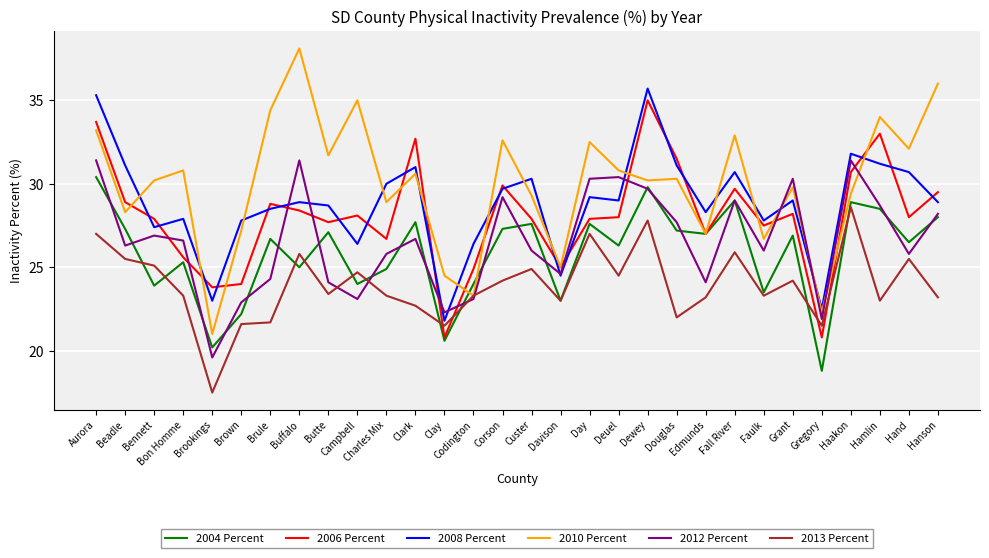

What value does the 2008 Percent series have at Hamlin?

31.2